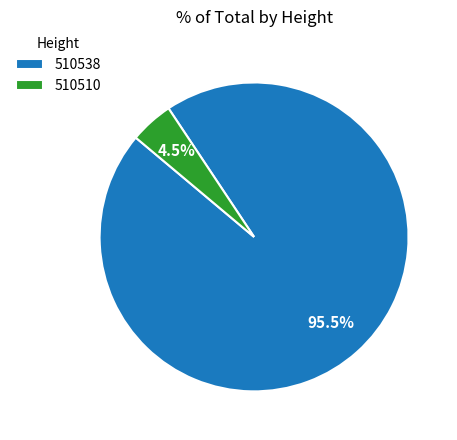

To the nearest percent, what is the difference between the 510538 and 510510 slice percentages?

91%